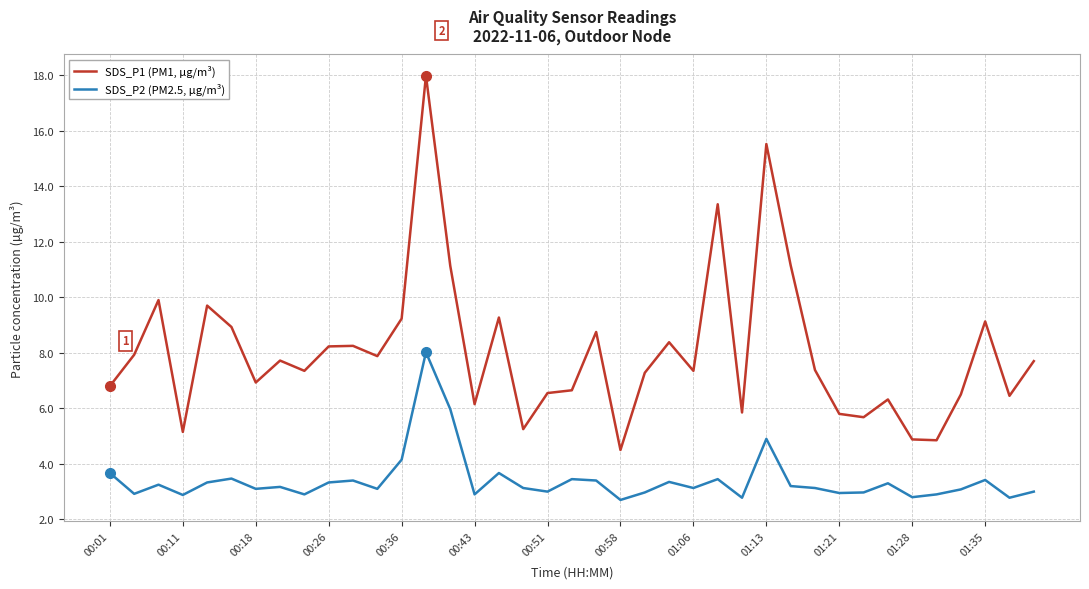

Which series has the largest total across all categories?

SDS_P1 (PM1, µg/m³)